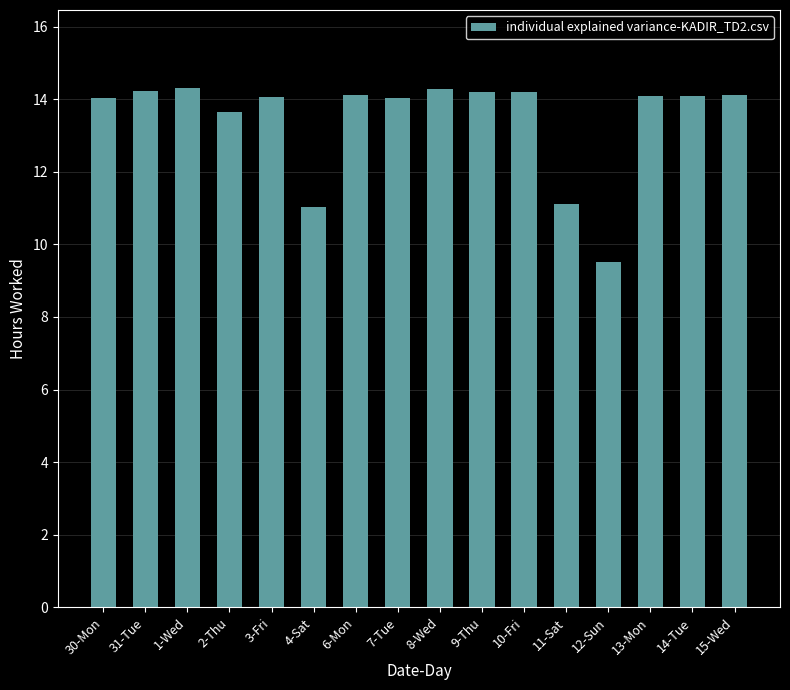

What is the label of the 9th bar from the right?

7-Tue